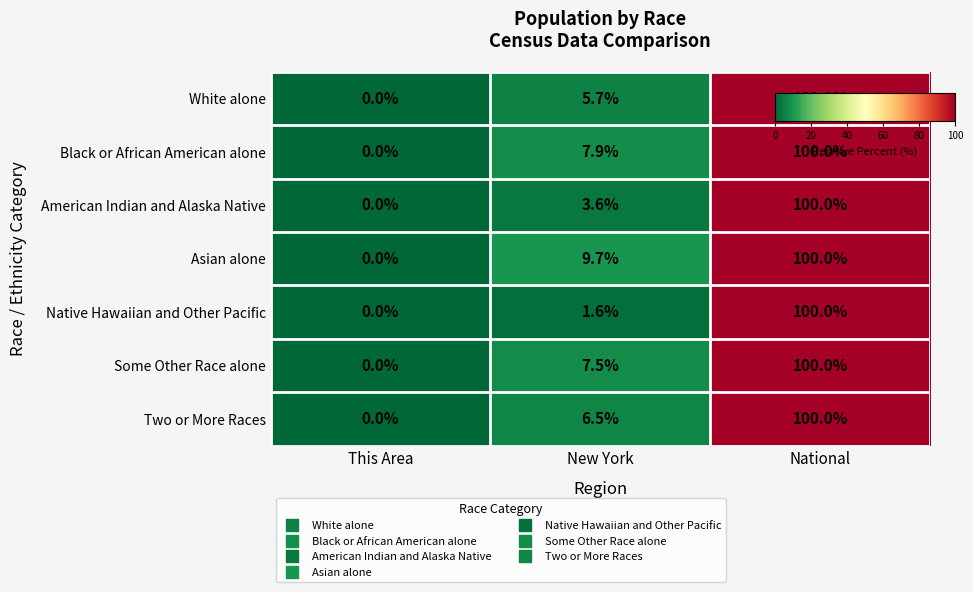

Reading left to right, transcribe all the data shown in this chart.

White alone: 0.0	5.7	100.0
Black or African American alone: 0.0	7.9	100.0
American Indian and Alaska Native: 0.0	3.6	100.0
Asian alone: 0.0	9.7	100.0
Native Hawaiian and Other Pacific: 0.0	1.6	100.0
Some Other Race alone: 0.0	7.5	100.0
Two or More Races: 0.0	6.5	100.0